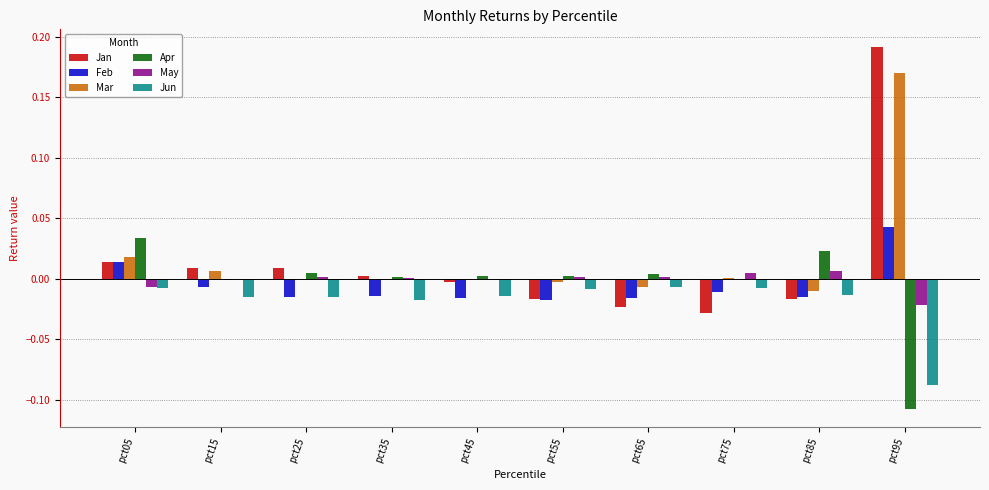

Which category has the highest value across all series?

pct95